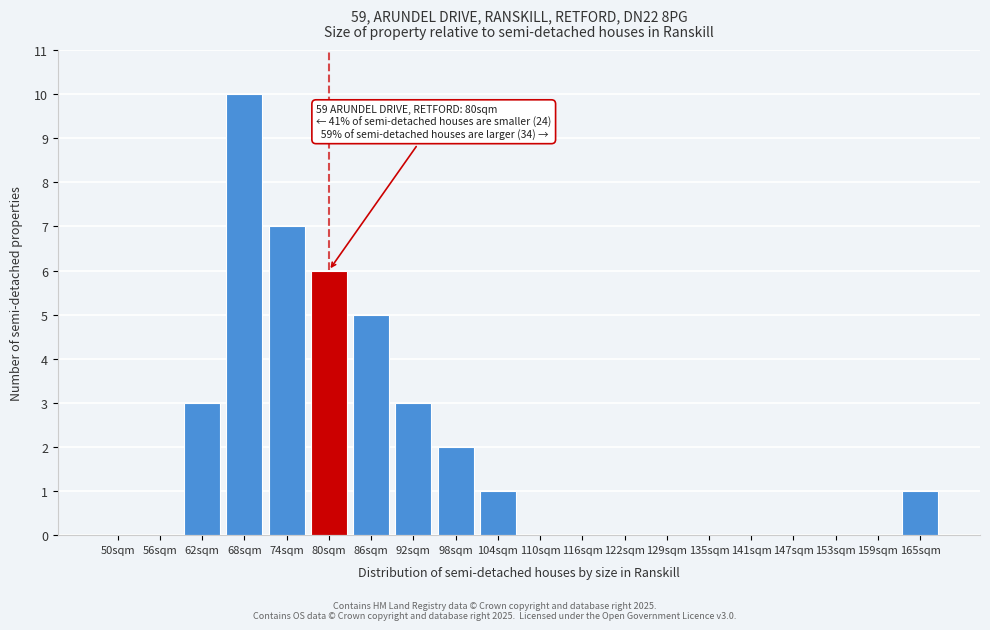

Reading right to left, extract all data points from this chart.

165sqm=1	159sqm=0	153sqm=0	147sqm=0	141sqm=0	135sqm=0	129sqm=0	122sqm=0	116sqm=0	110sqm=0	104sqm=1	98sqm=2	92sqm=3	86sqm=5	80sqm=6	74sqm=7	68sqm=10	62sqm=3	56sqm=0	50sqm=0